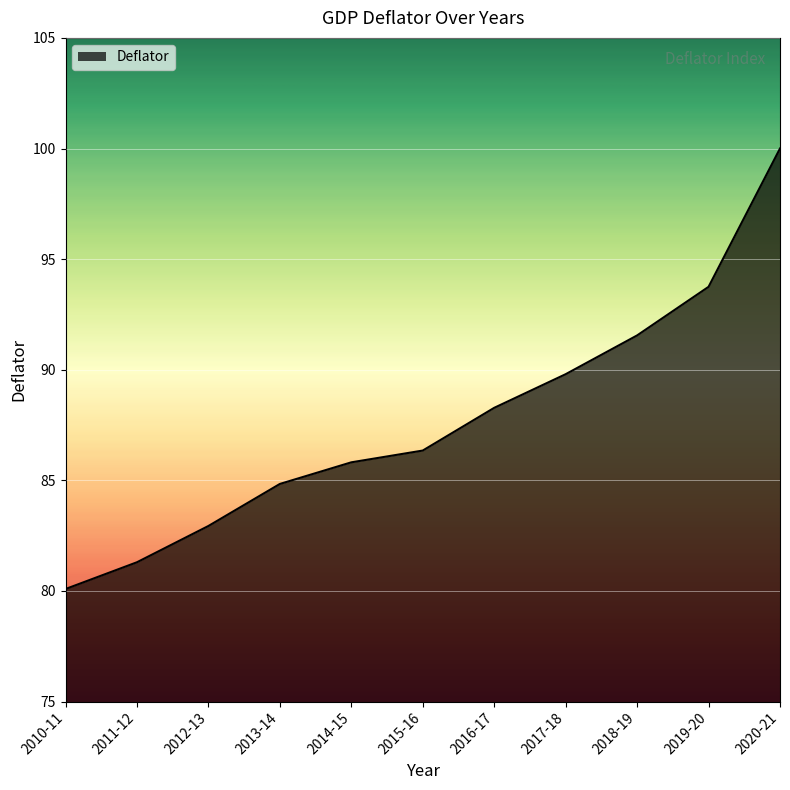

What is the change in value from 2011-12 to 2019-20?

+12.4